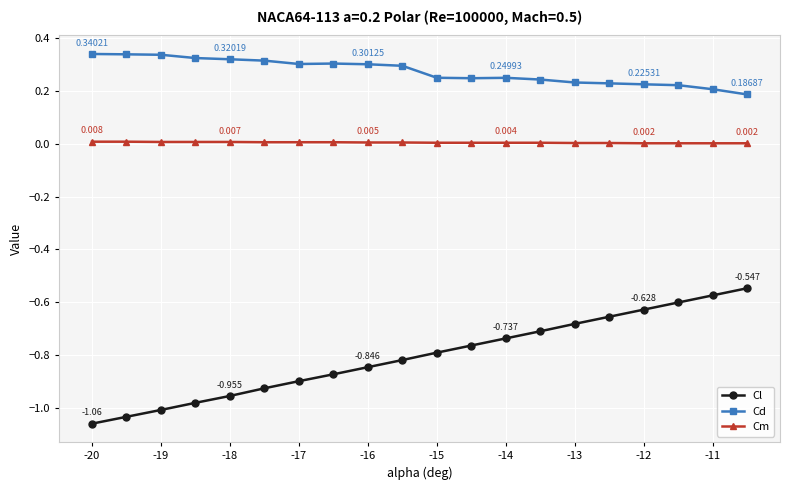

True or false: Cl and Cd cross at least once.

False